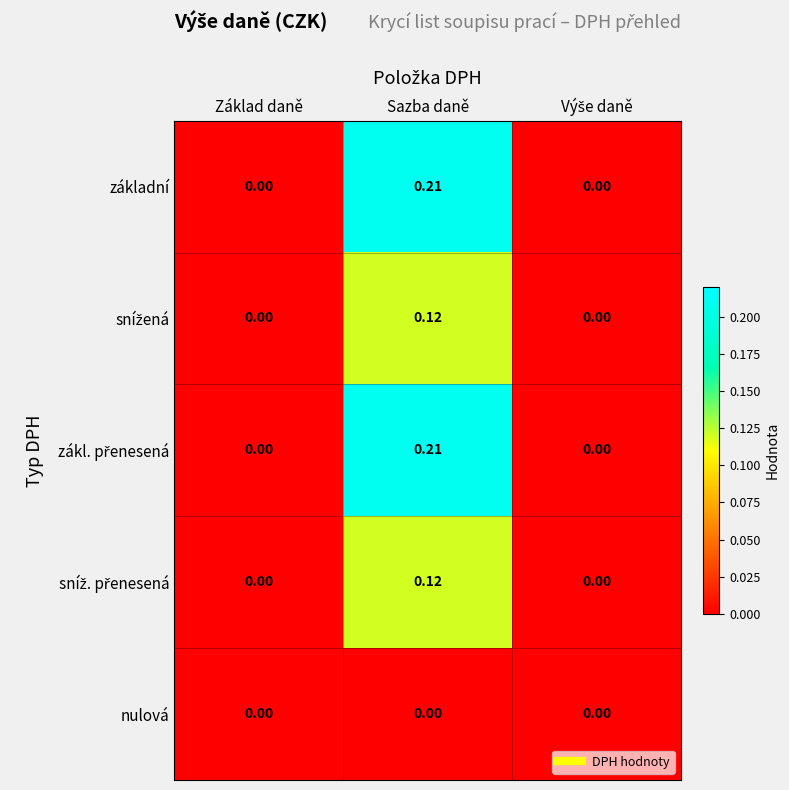

At which category does the chart reach its peak across all series?

Sazba daně